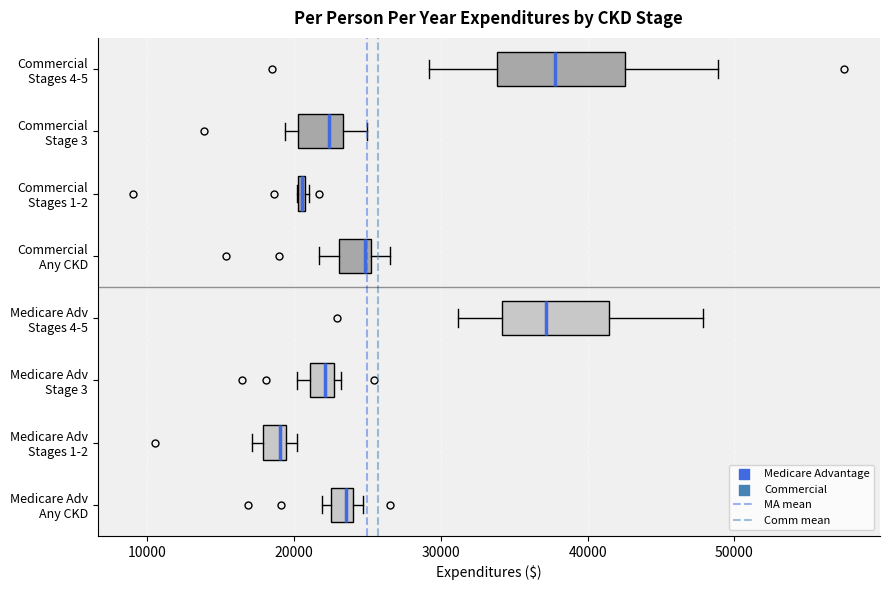

Which box is the widest, from its left edge to its right edge?

Commercial Stages 4-5